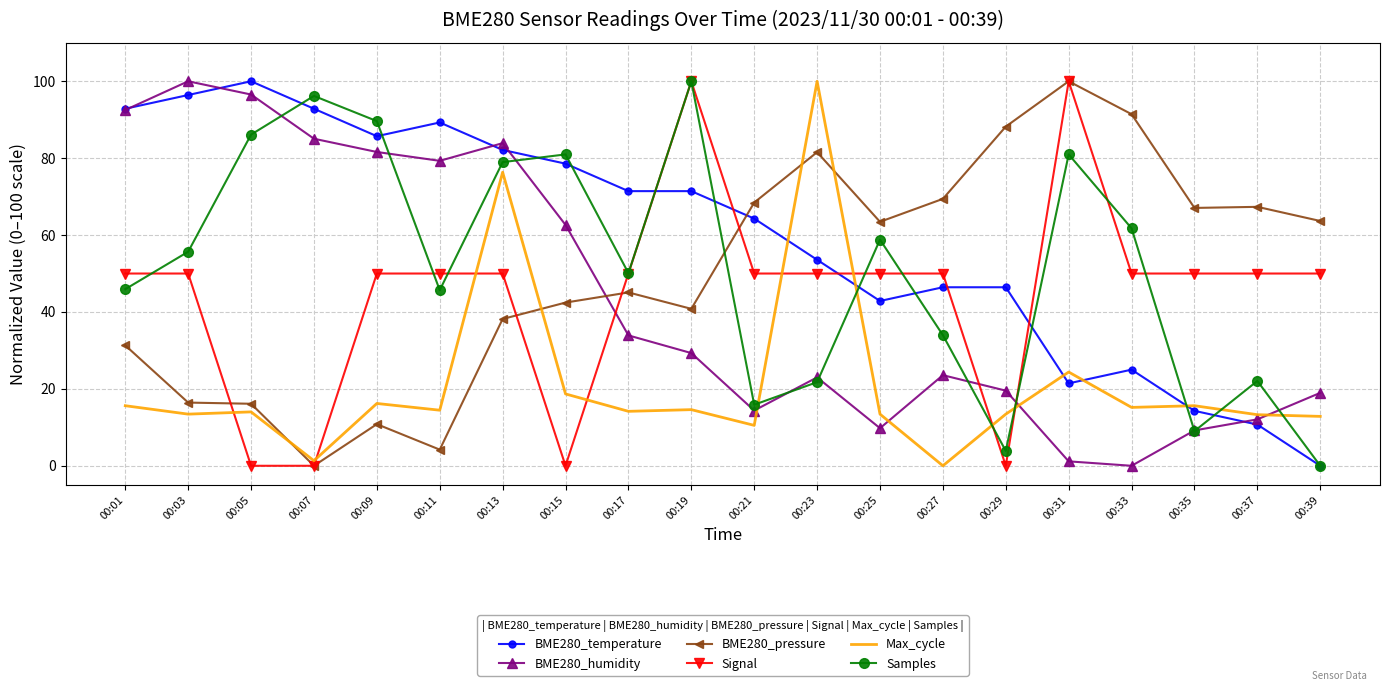

What value does the BME280_pressure series have at 00:17?

45.1